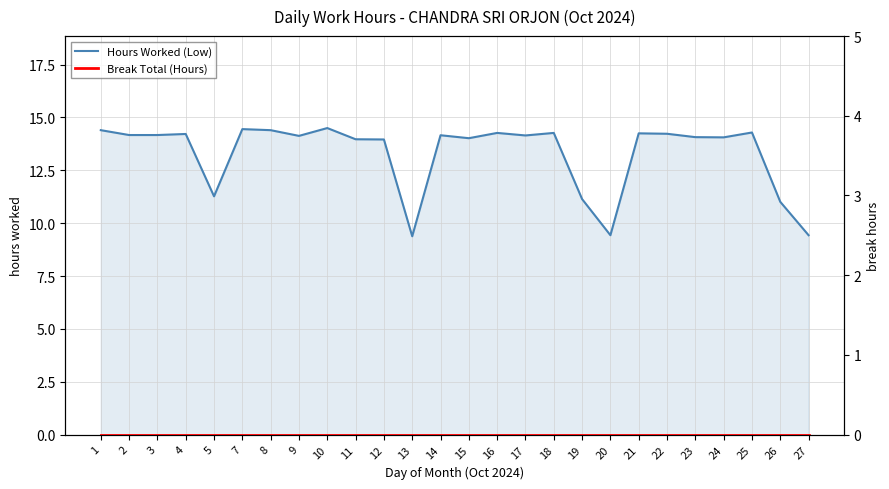

True or false: Break Total (Hours) and Hours Worked (Low) cross at least once.

False